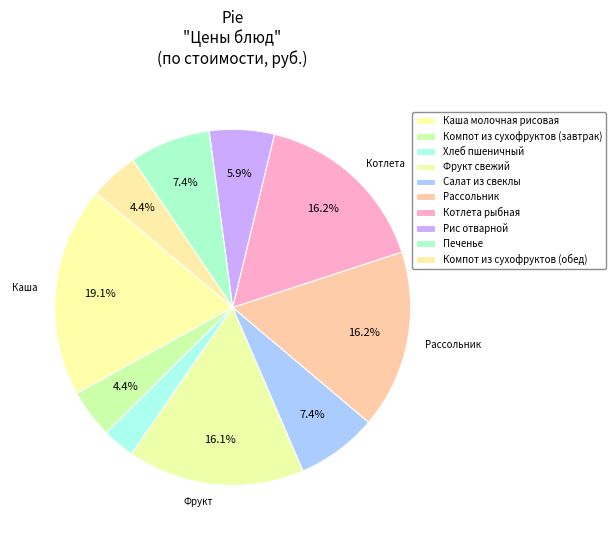

Count the number of slices in the pie.

10